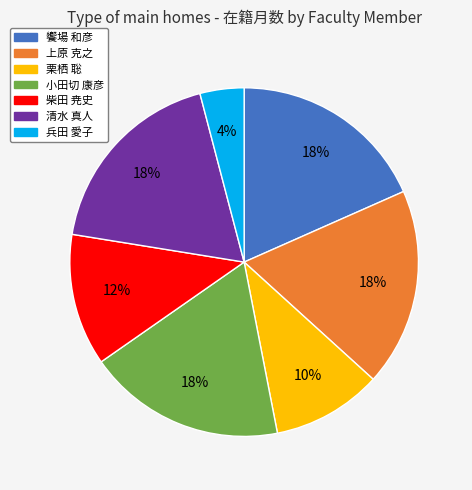

Between 栗栖 聡 and 小田切 康彦, which is larger?

小田切 康彦